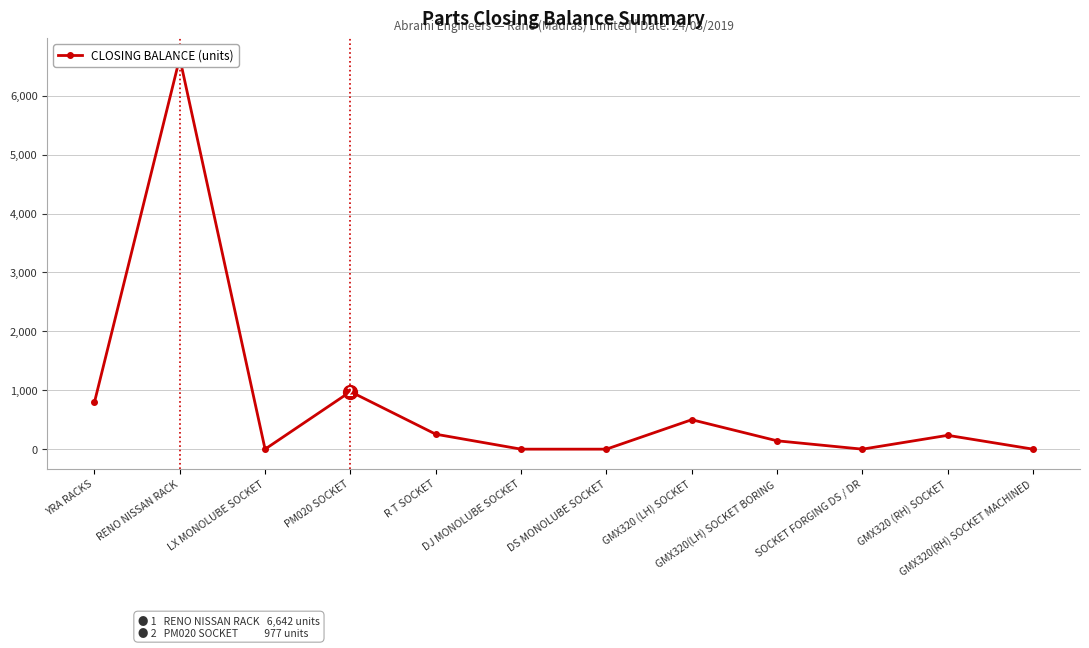

Is it true that the value at LX MONOLUBE SOCKET is 0?

True